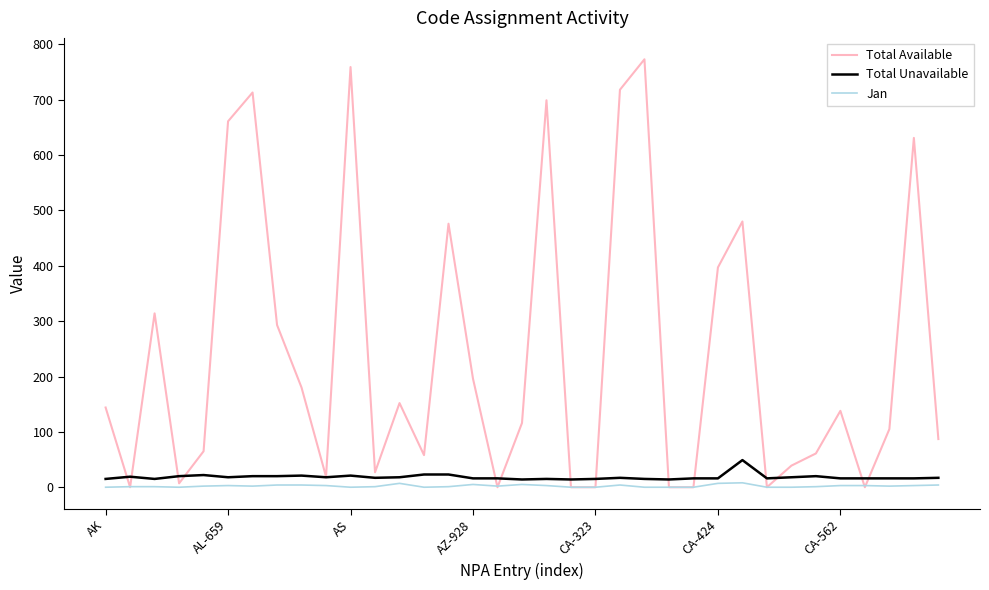

Which series has the largest total across all categories?

Total Available